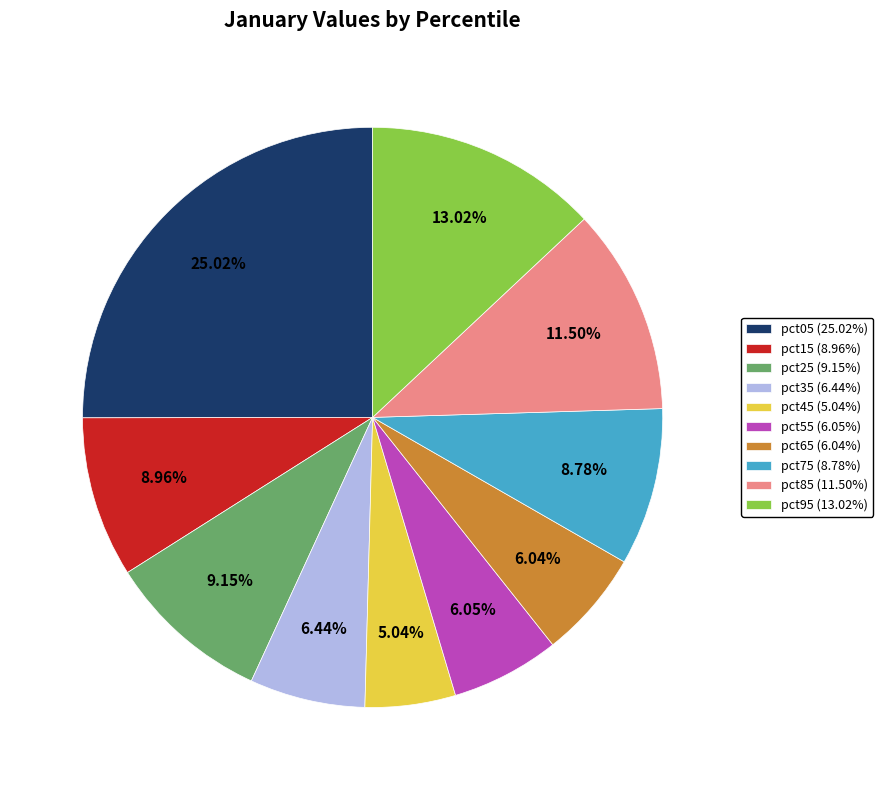

How many segments does this pie chart have?

10